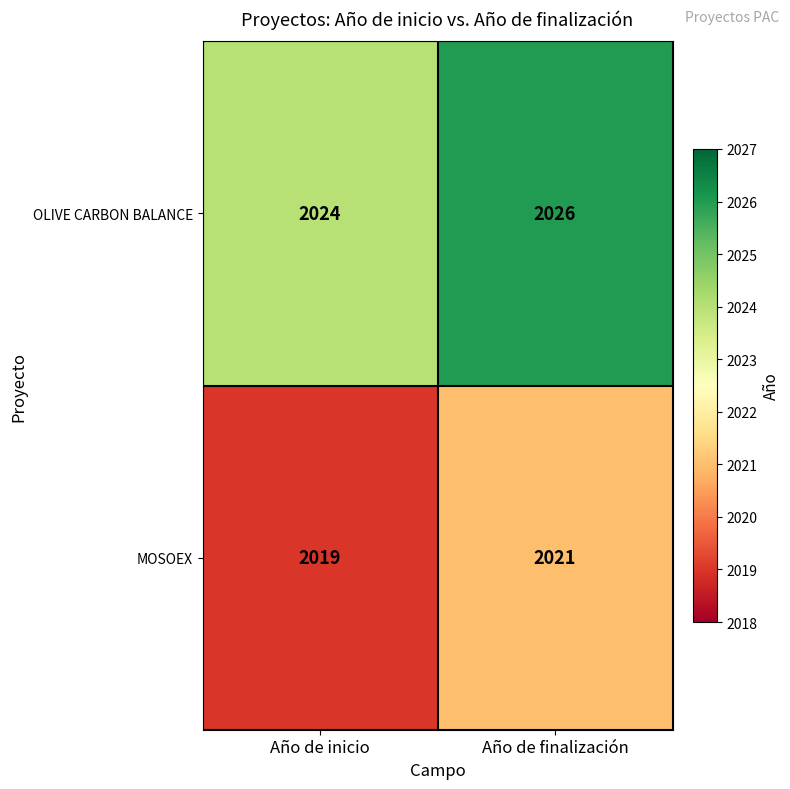

At which category does the chart reach its peak across all series?

Año de finalización